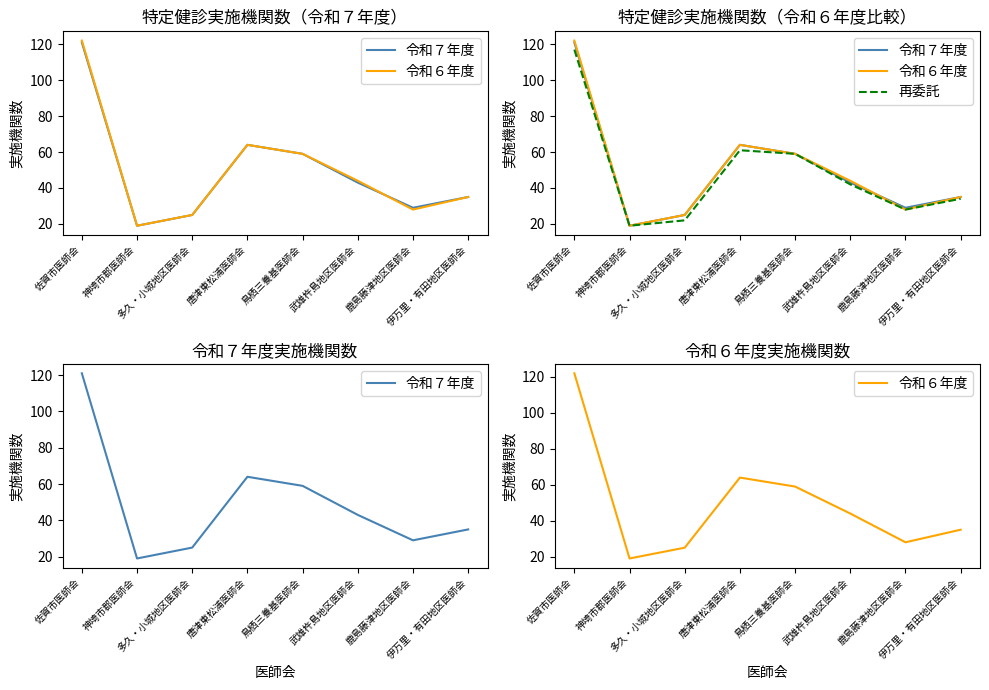

Is it true that 令和６年度 equals 64 at 唐津東松浦医師会?

True